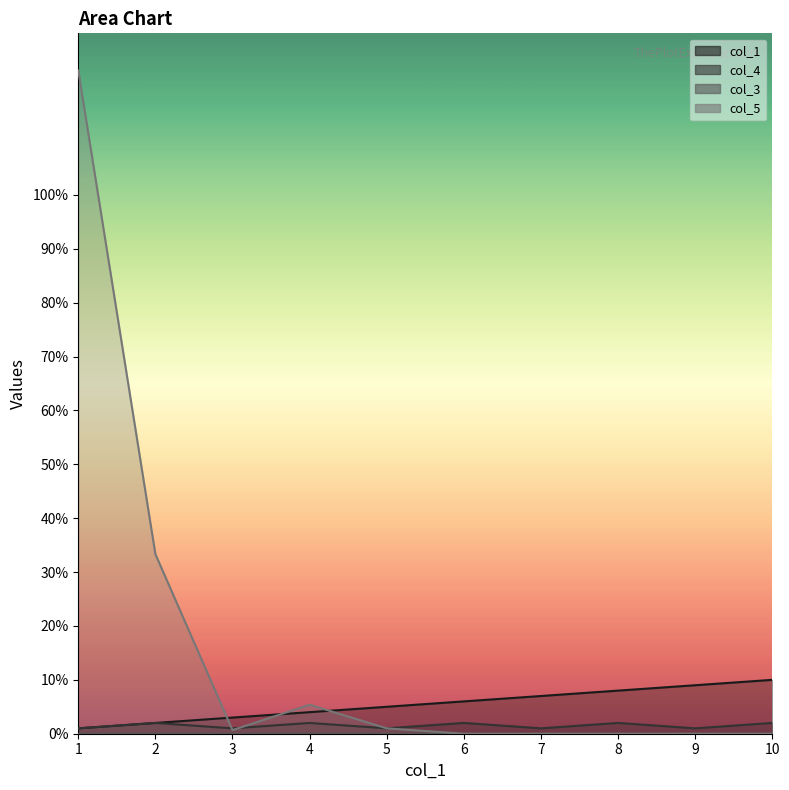

Does the chart display data point markers on the line(s)?

No